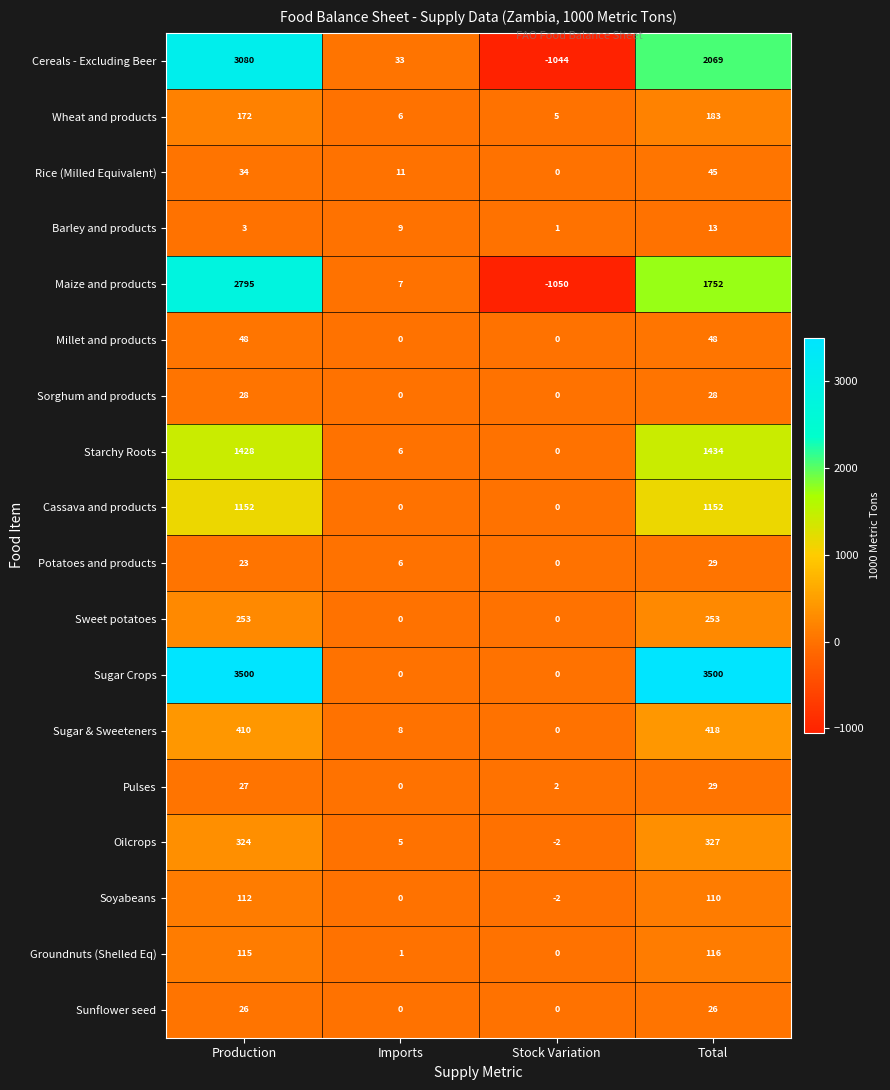

The value of Sugar Crops at Imports is 0. True or false?

True